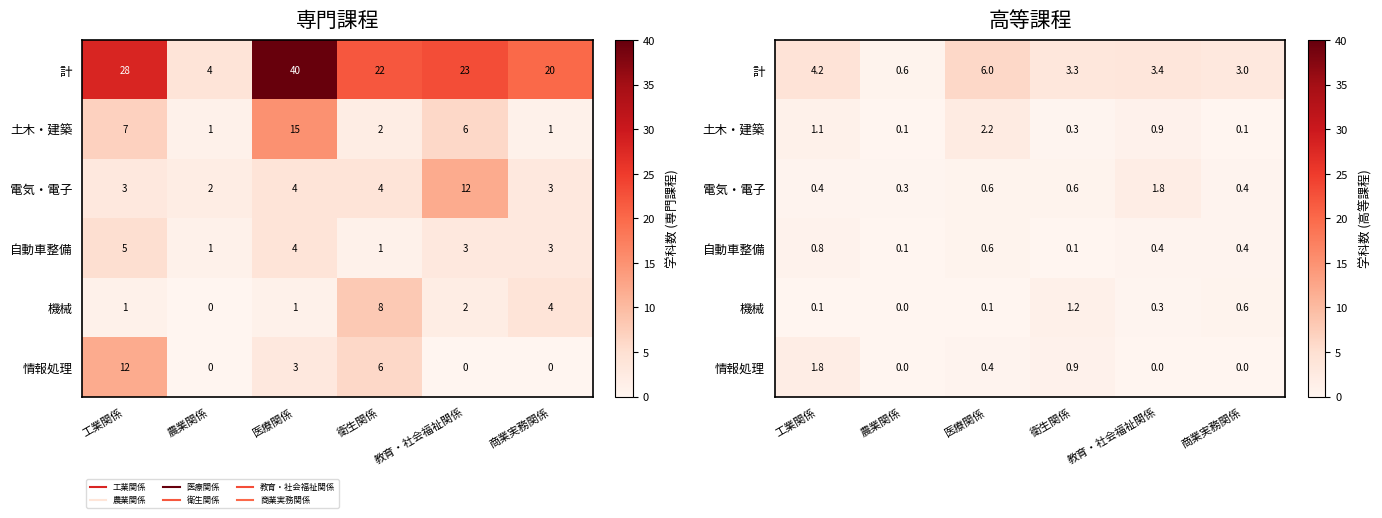

Rank the categories by 機械 value from highest to lowest.

衛生関係, 商業実務関係, 教育・社会福祉関係, 工業関係, 医療関係, 農業関係